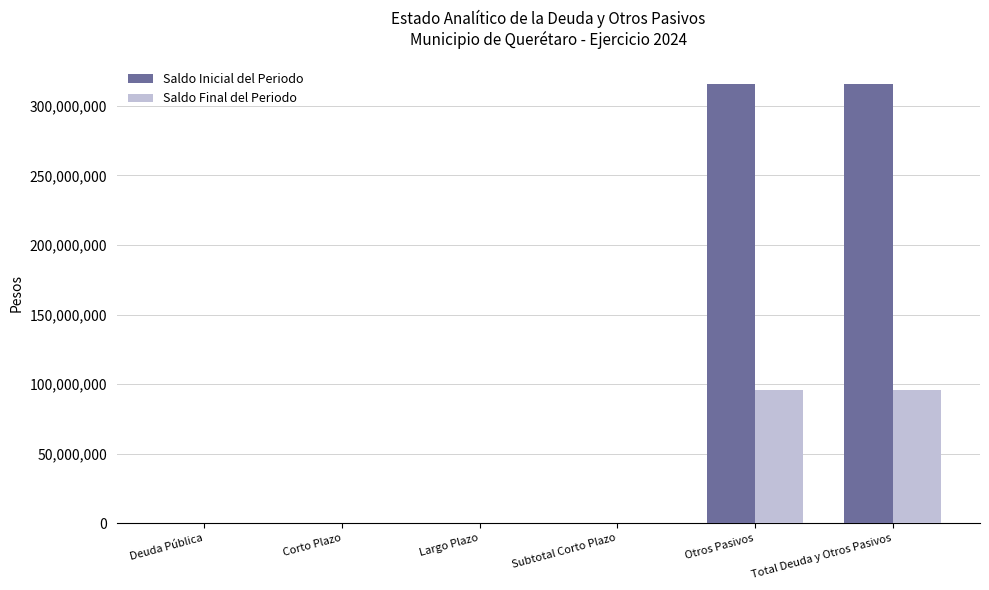

The Saldo Inicial del Periodo series shows -116872426.3 at Subtotal Corto Plazo. True or false?

False